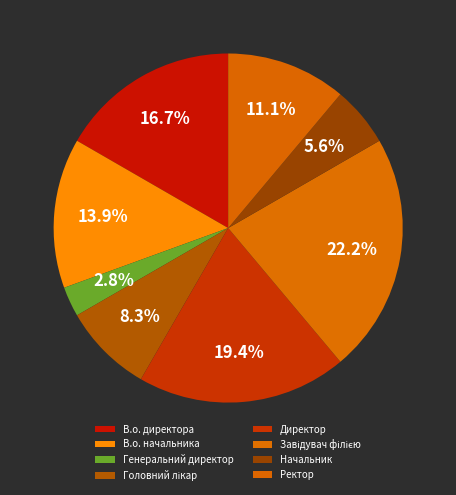

Approximately how many times larger is the value at Завідувач філією compared to Генеральний директор?

8.0